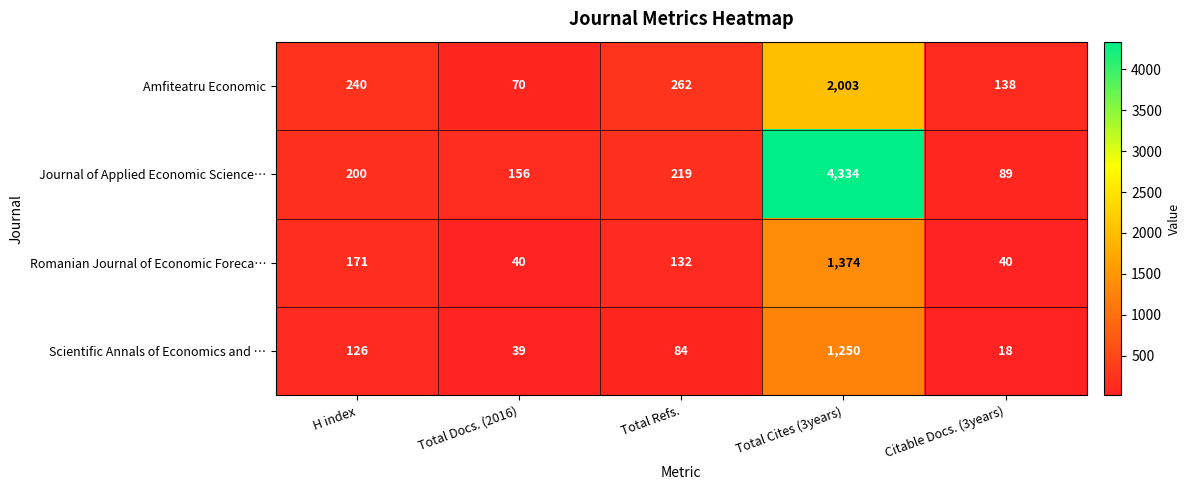

Rank the series at Total Docs. (2016) from lowest to highest value.

Scientific Annals of Economics and …, Romanian Journal of Economic Foreca…, Amfiteatru Economic, Journal of Applied Economic Science…